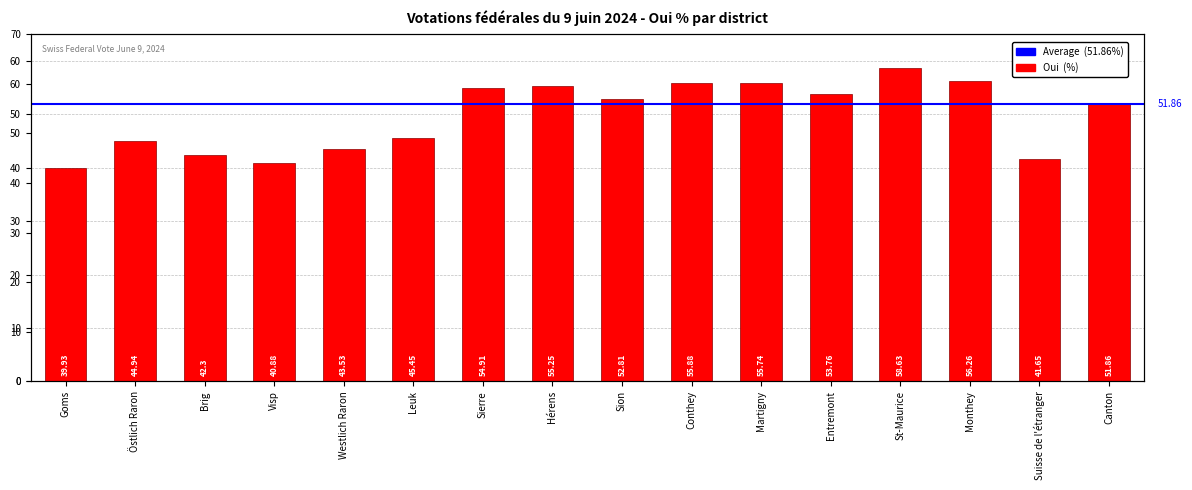

What is the label of the 9th bar from the left?

Sion